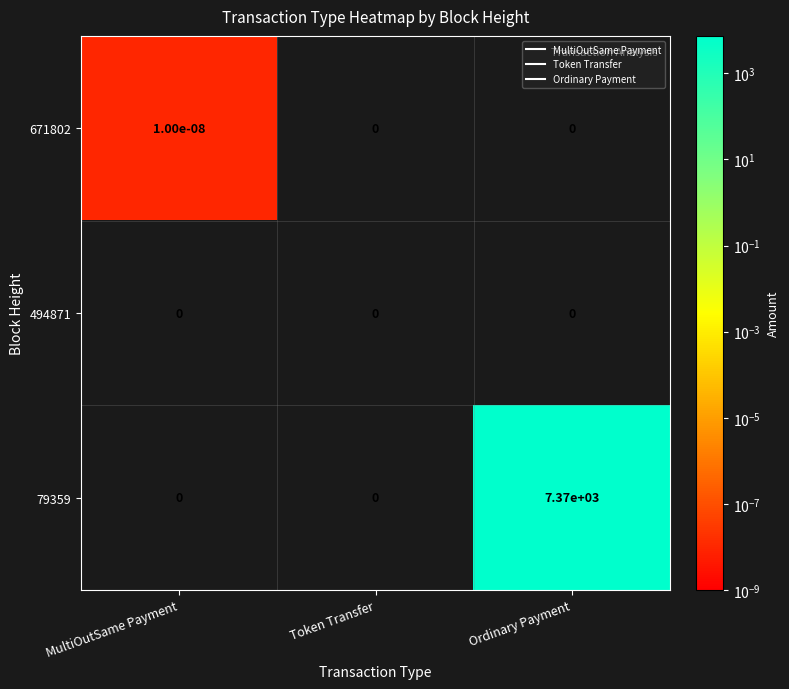

What is the total value across all series at Ordinary Payment?

7370.0